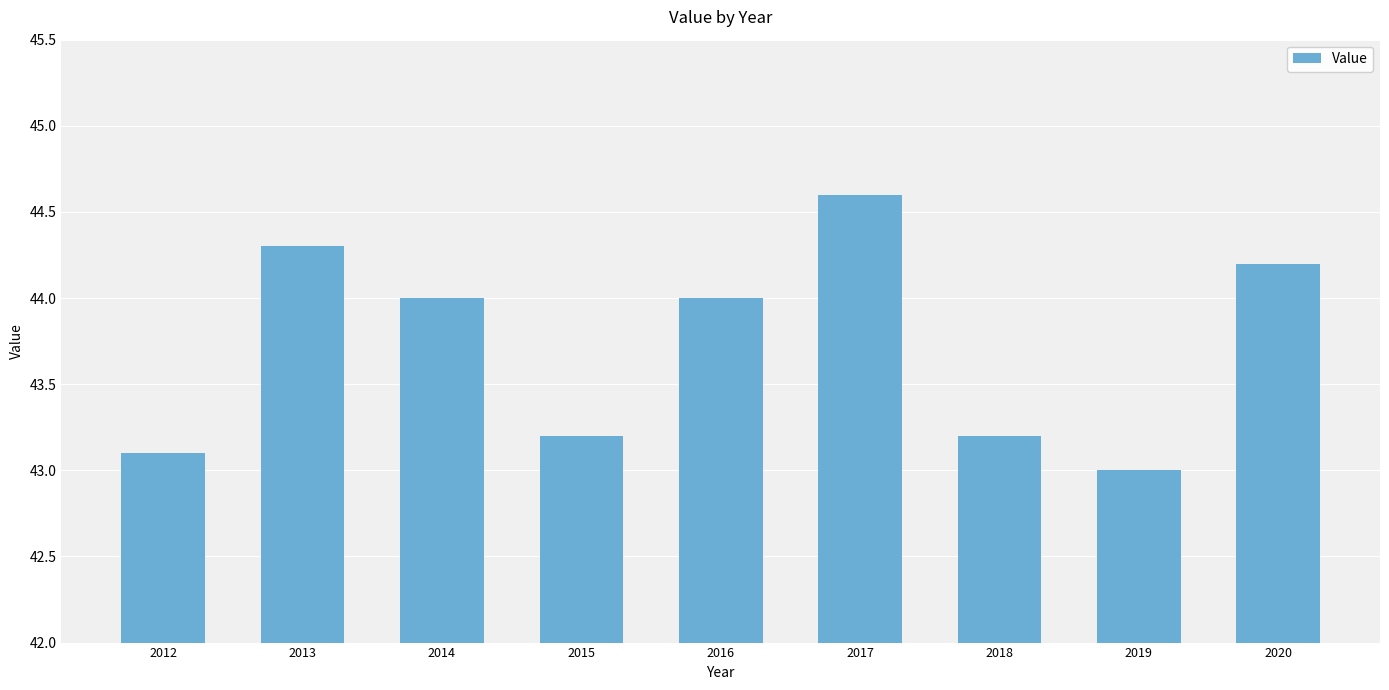

Reading left to right, extract all data points from this chart.

2012=43.1	2013=44.3	2014=44.0	2015=43.2	2016=44.0	2017=44.6	2018=43.2	2019=43.0	2020=44.2